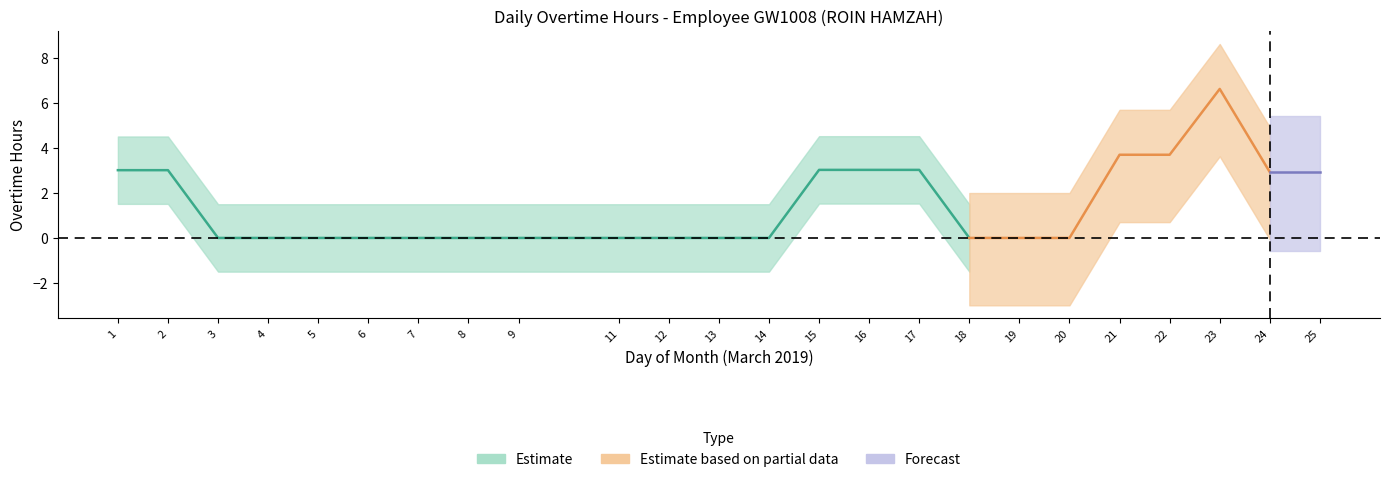

How many interior local valleys does the Estimate series have?

1